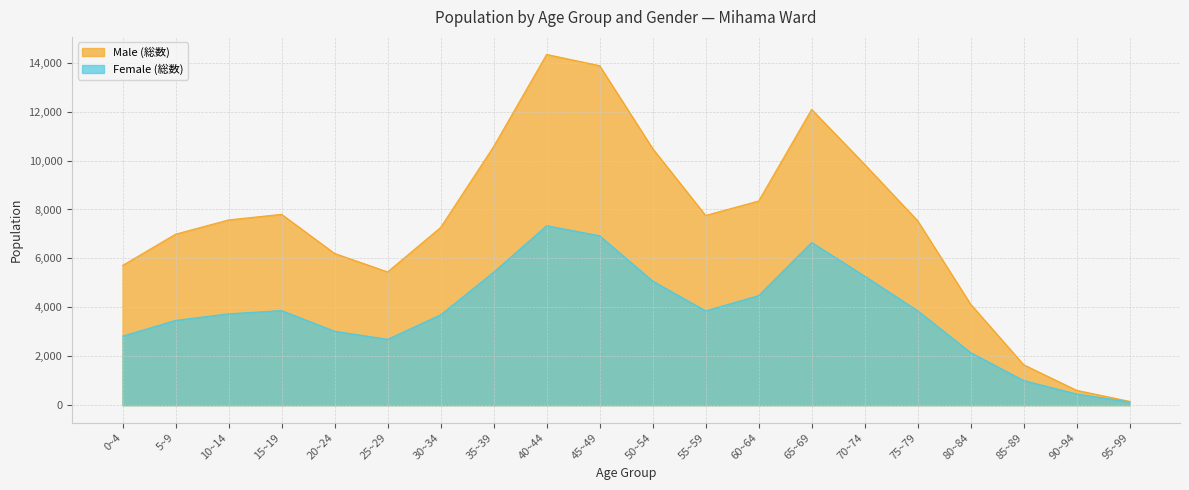

Where is the first local minimum for Female (総数)?

25~29